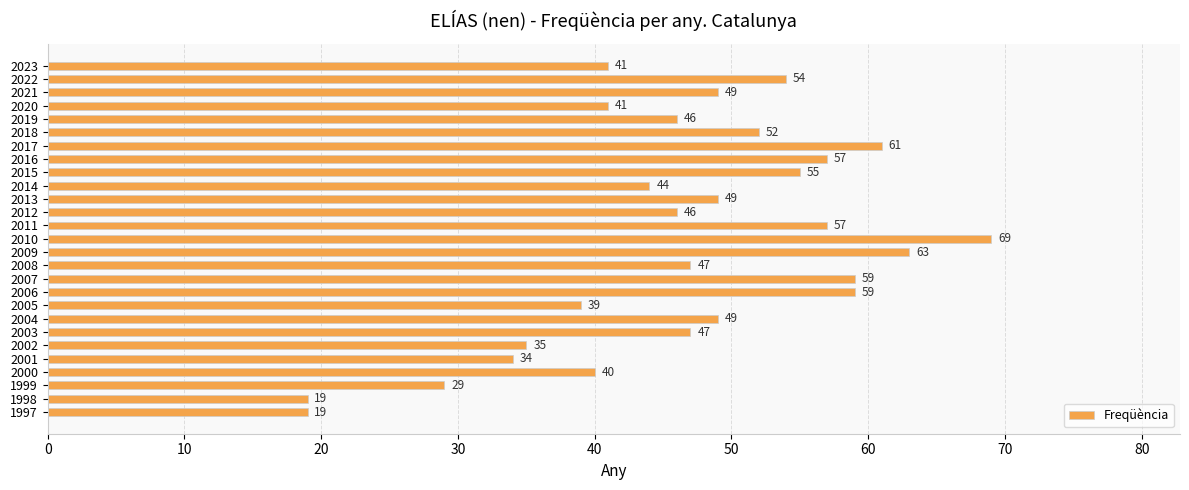

Does the chart contain any negative values?

No